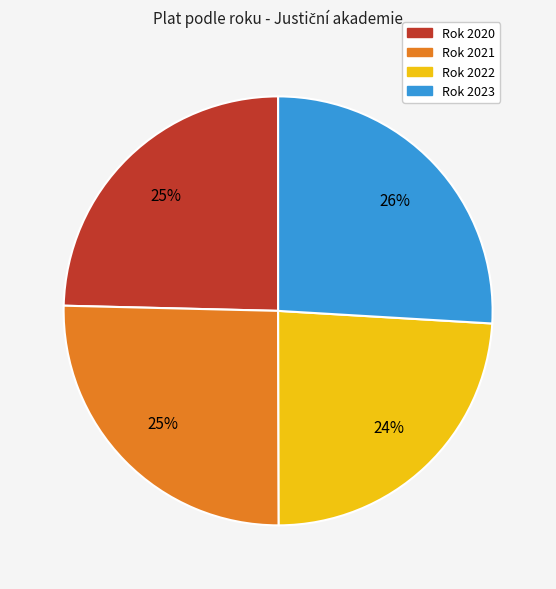

How many segments does this pie chart have?

4